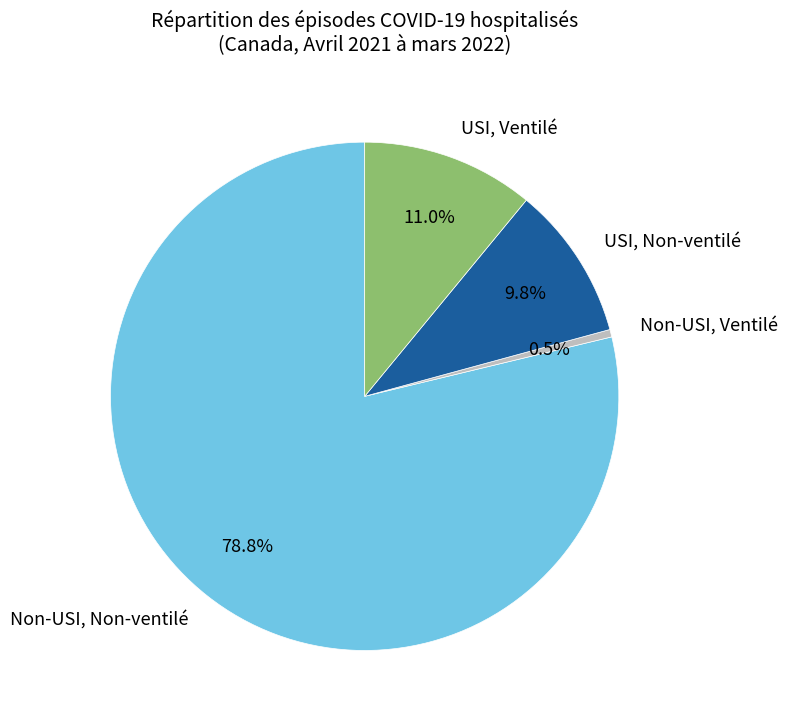

What is the largest slice in the pie chart?

Non-USI, Non-ventilé